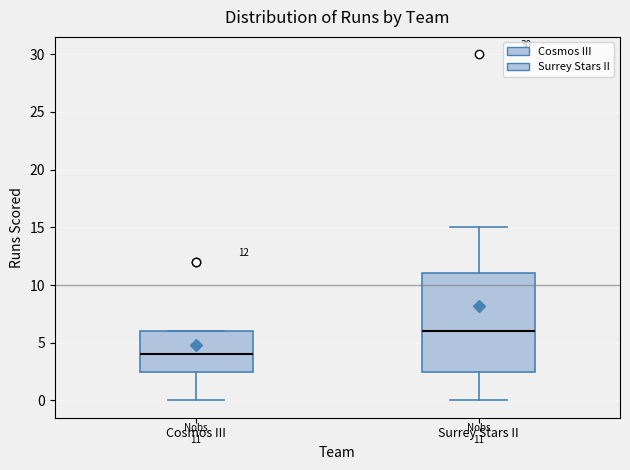

Comparing the boxes themselves (not the whiskers), which one is the tallest?

Surrey Stars II